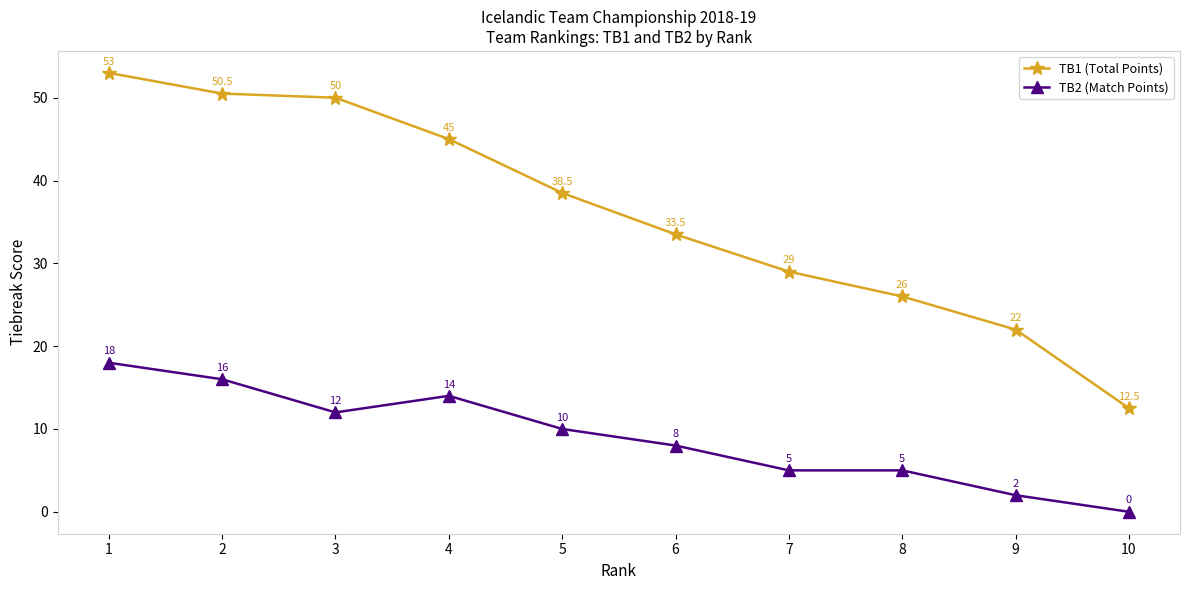

Which category has the highest value in the TB1 (Total Points) series?

1